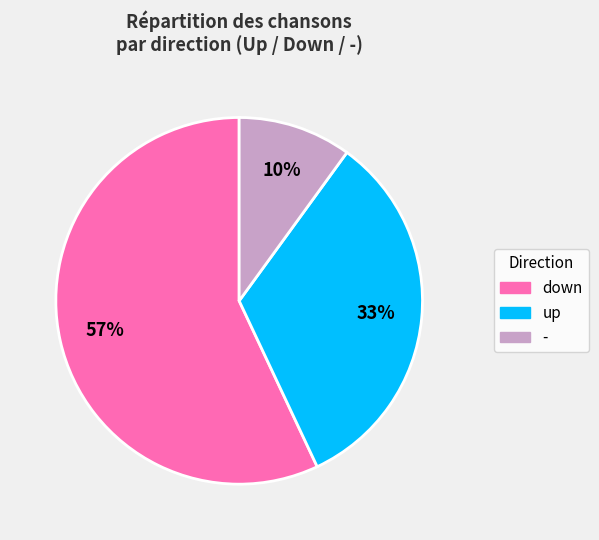

What percentage is the up slice, to the nearest percent?

33%